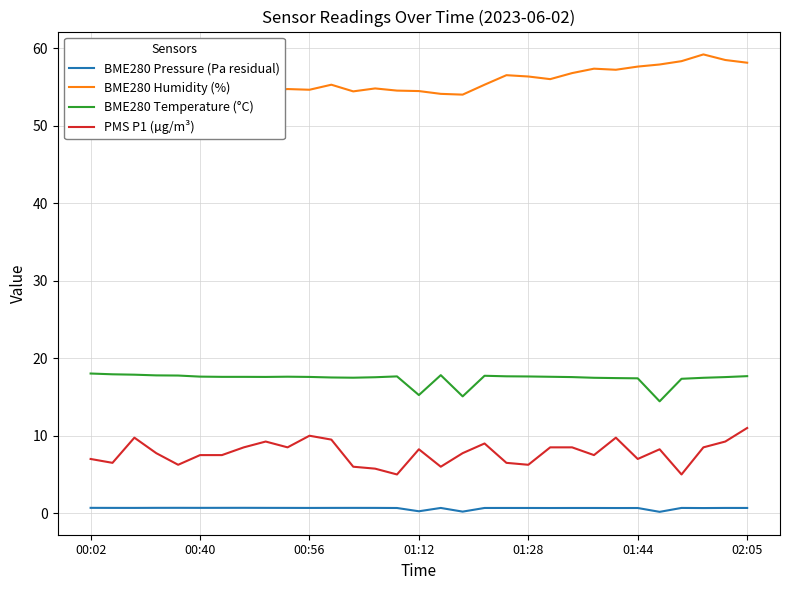

True or false: PMS P1 (µg/m³) and BME280 Temperature (°C) intersect in this chart.

False